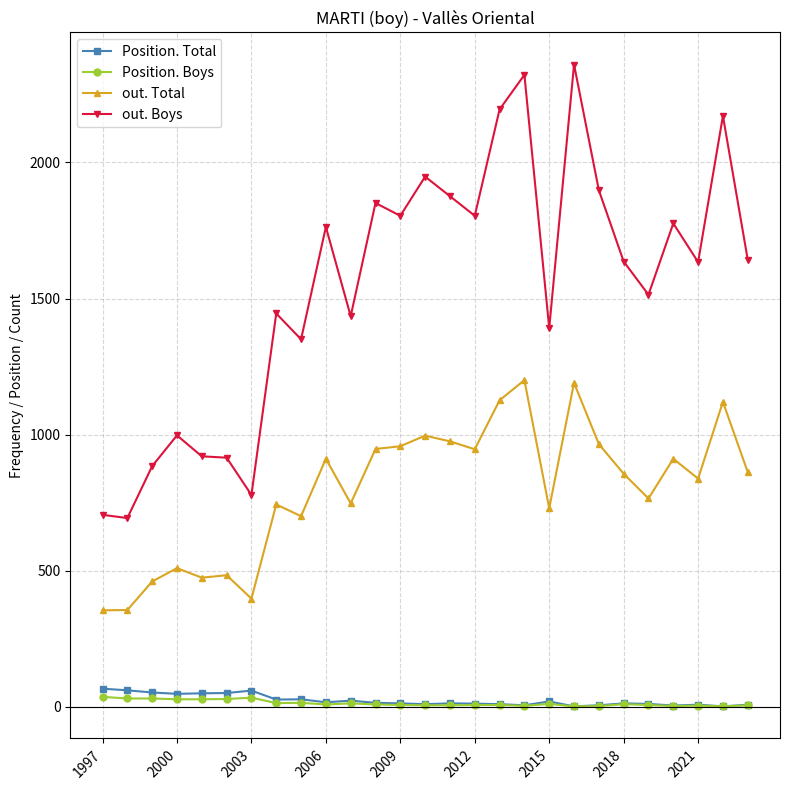

True or false: out. Boys has more than 1 points higher than both neighbors.

True